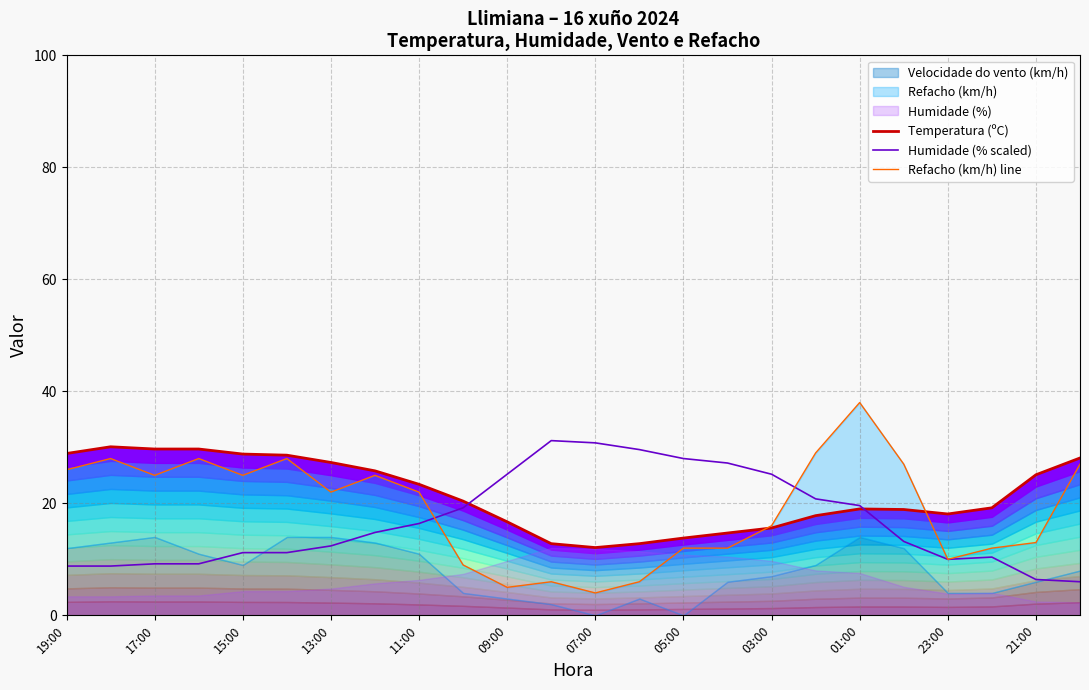

Rank the series by their maximum value, from lowest to highest.

Temperatura (ºC), Humidade (% scaled), Refacho (km/h) line